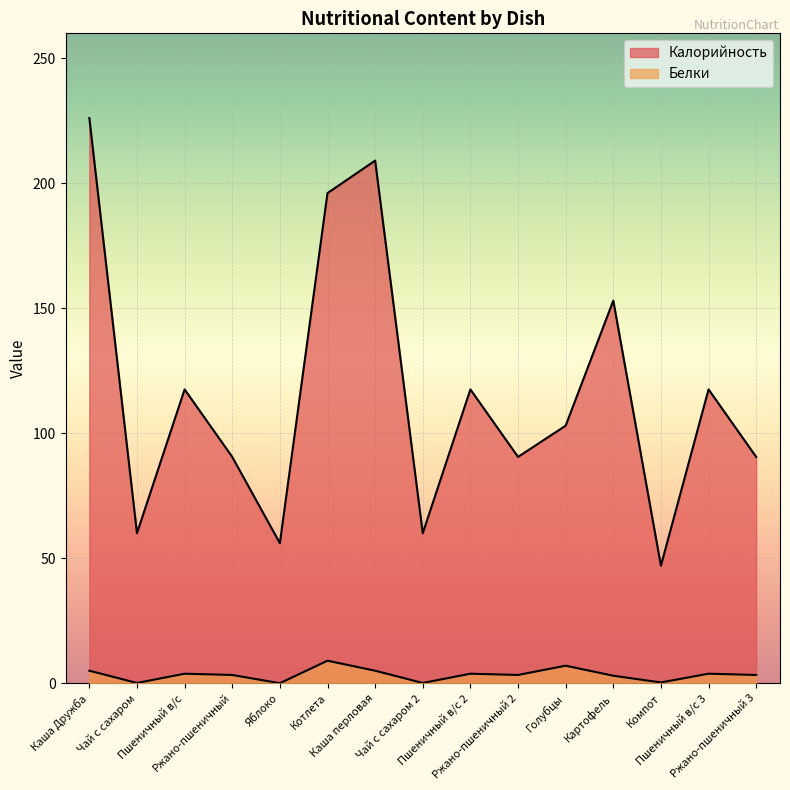

Rank the series by their average value, from highest to lowest.

Калорийность, Белки